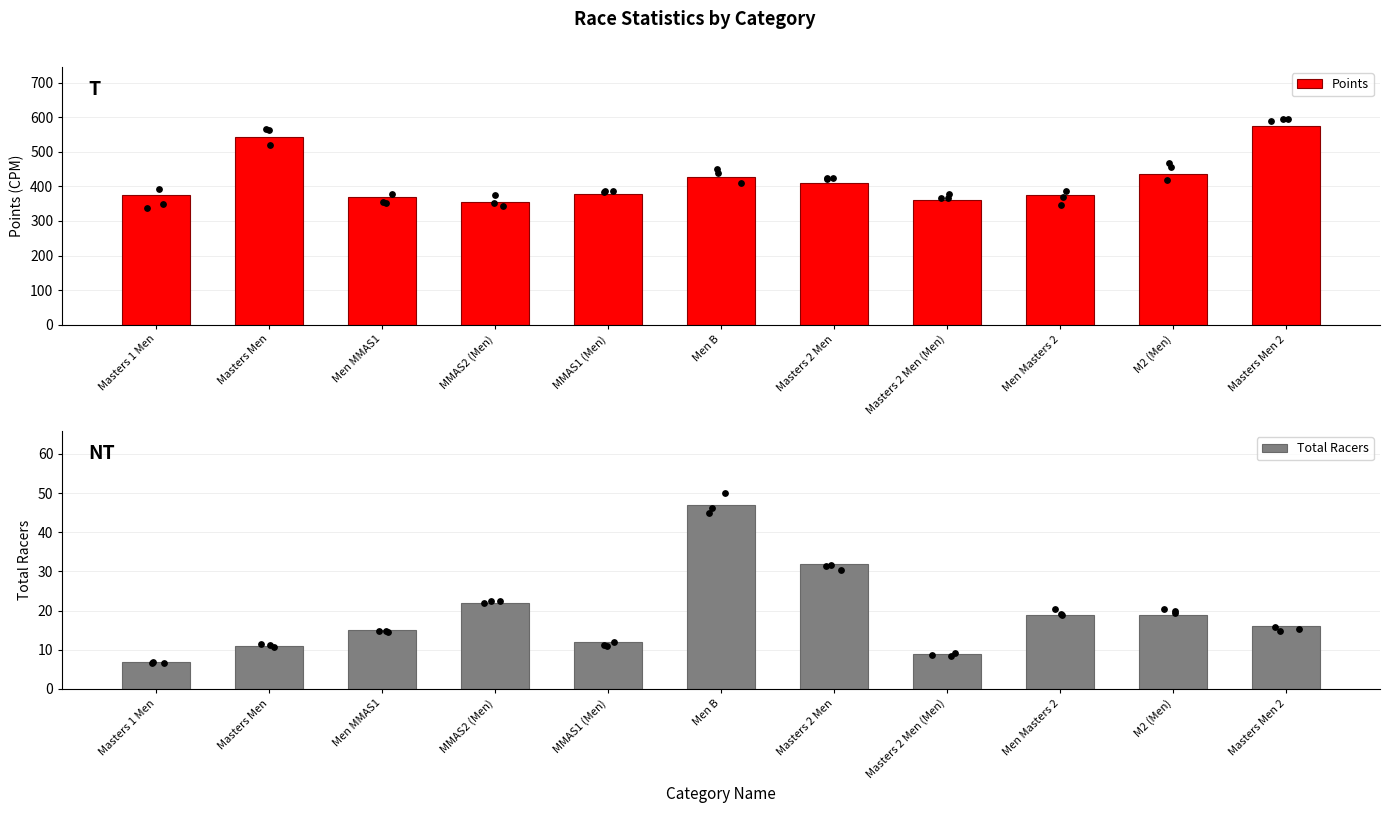

Which series contains the highest Y value?

Points